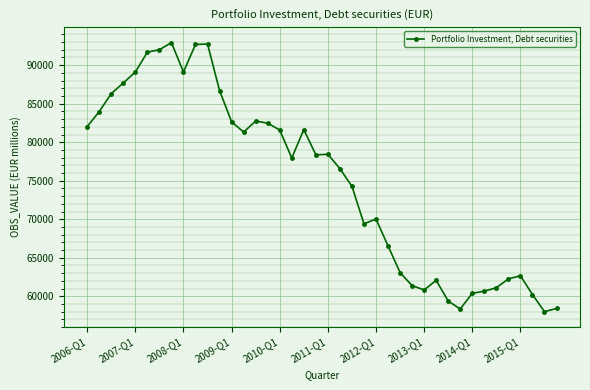

What is the value of the 16th point from the left?

82475